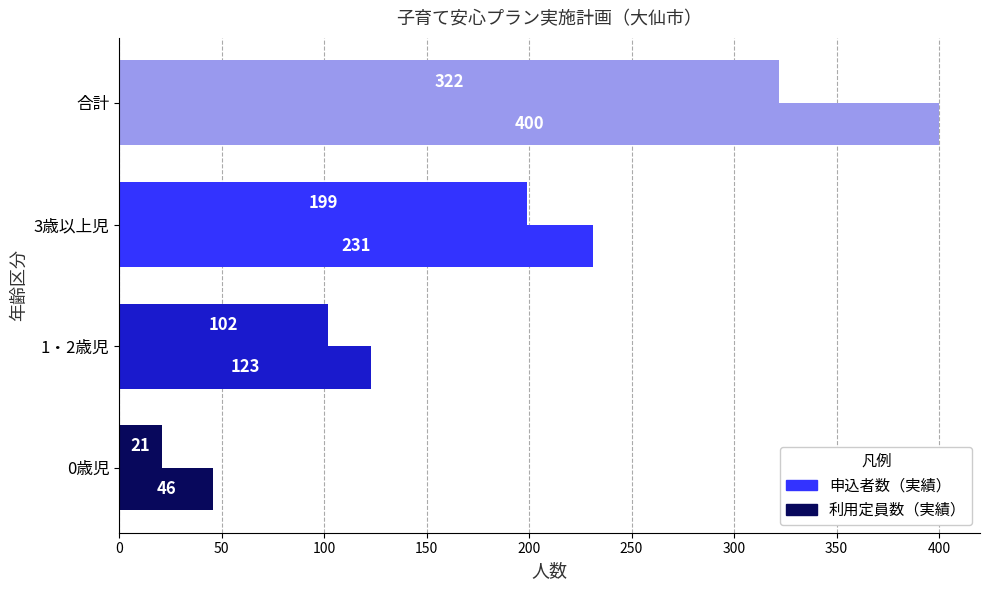

Count the 利用定員数（実績） values in the range 123 to 400.

3